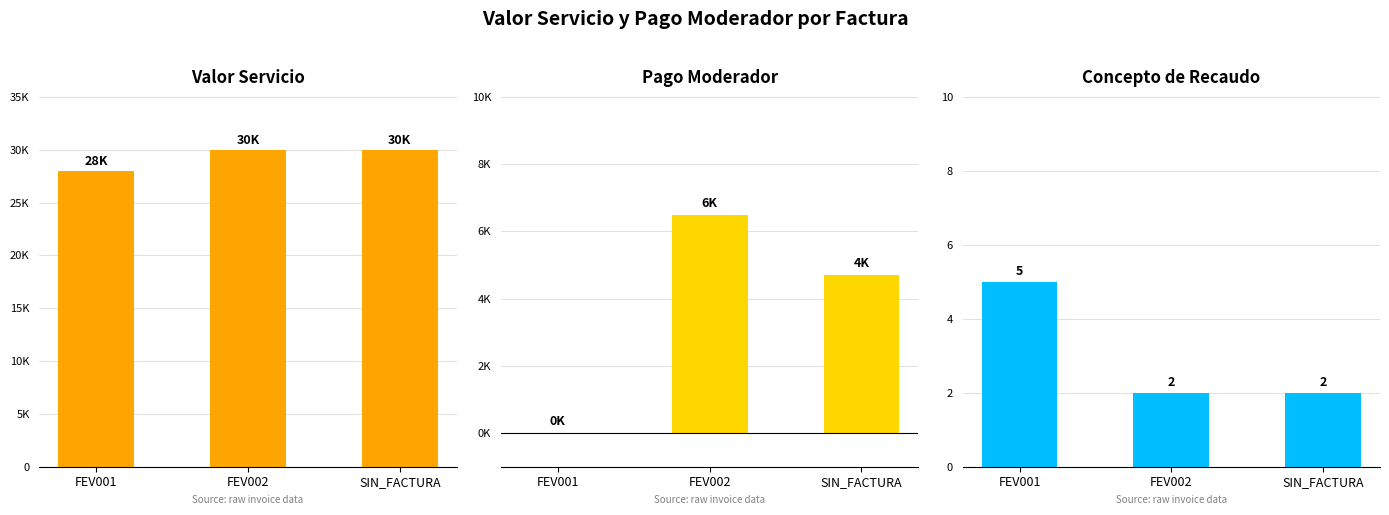

Reading left to right, list all the values displayed in this chart.

VALOR SERVICIO: FEV001=28000	FEV002=30000	SIN_FACTURA=30000
VALOR PAGO MODERADOR: FEV001=0	FEV002=6500	SIN_FACTURA=4700
CONCEPTO DE RECAUDO: FEV001=5	FEV002=2	SIN_FACTURA=2